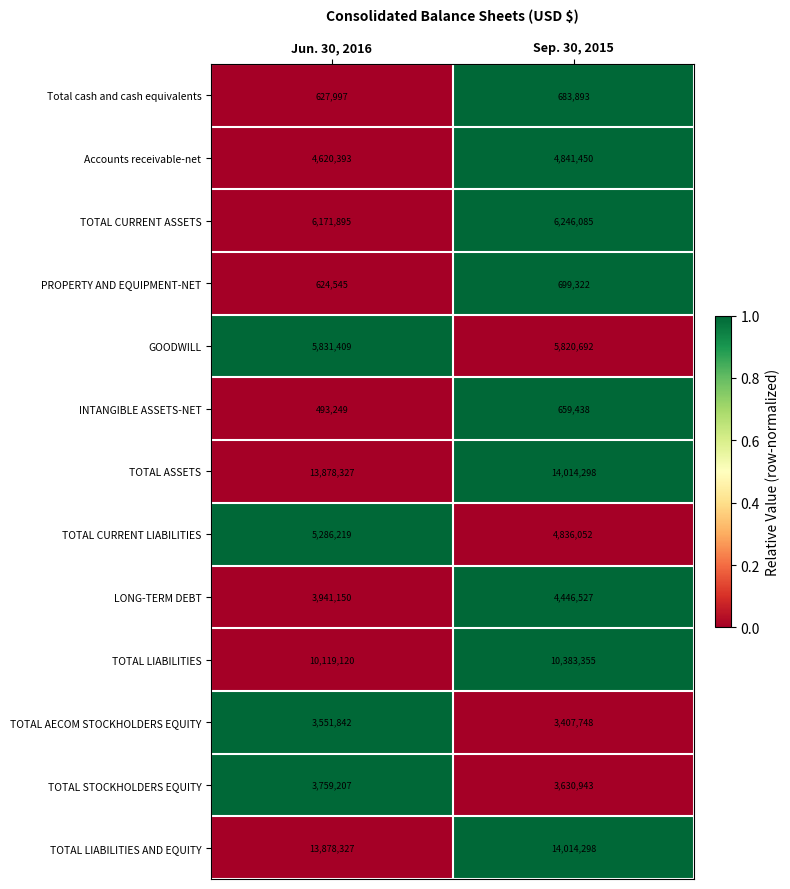

True or false: TOTAL LIABILITIES AND EQUITY has a value of 24763452 at Jun. 30, 2016.

False